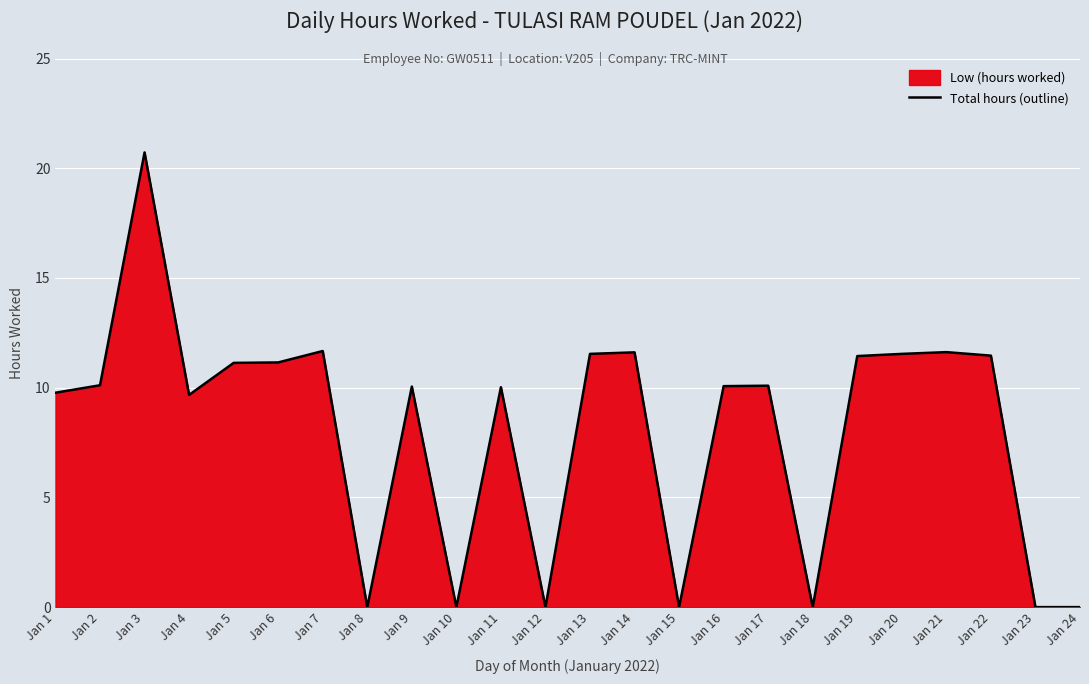

True or false: the data shows 15.3 at Jan 6.

False